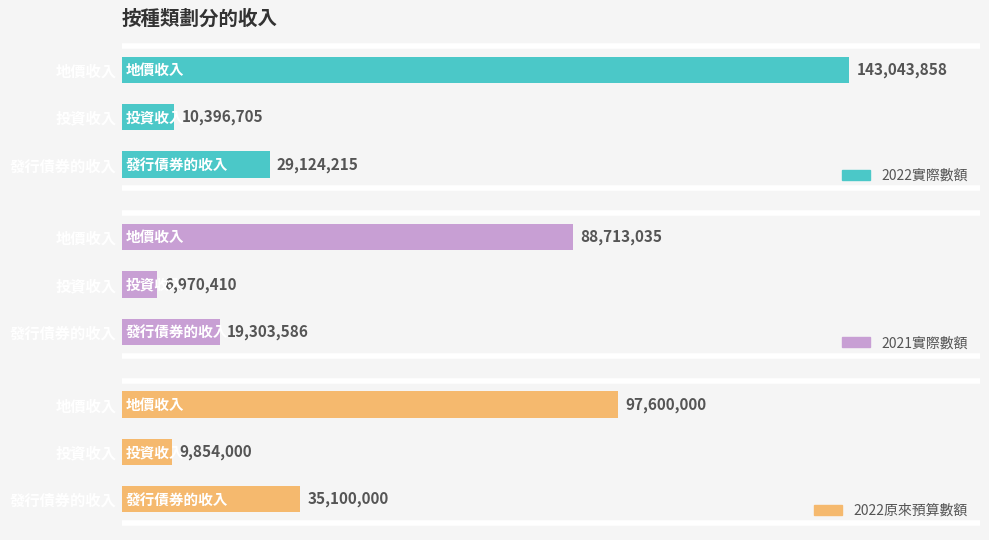

What are all the series names shown in the legend?

2022實際數額, 2021實際數額, 2022原來預算數額